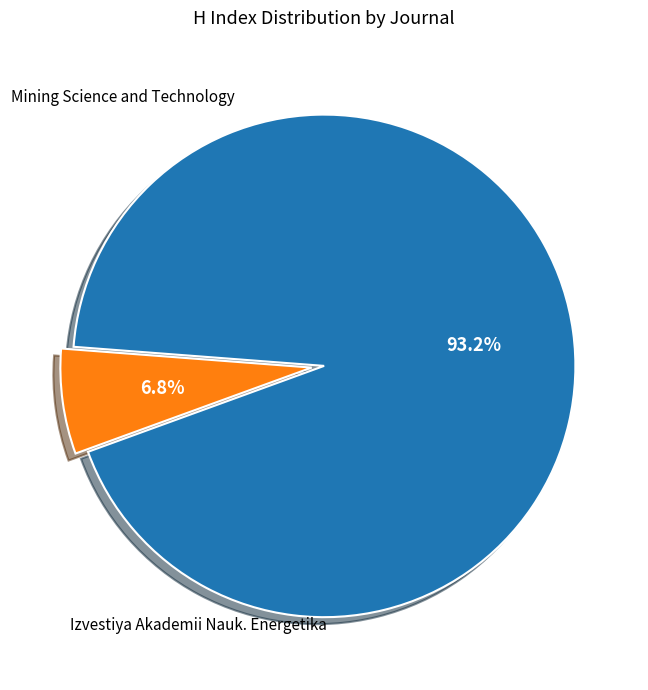

Is there a majority slice in this chart?

Yes